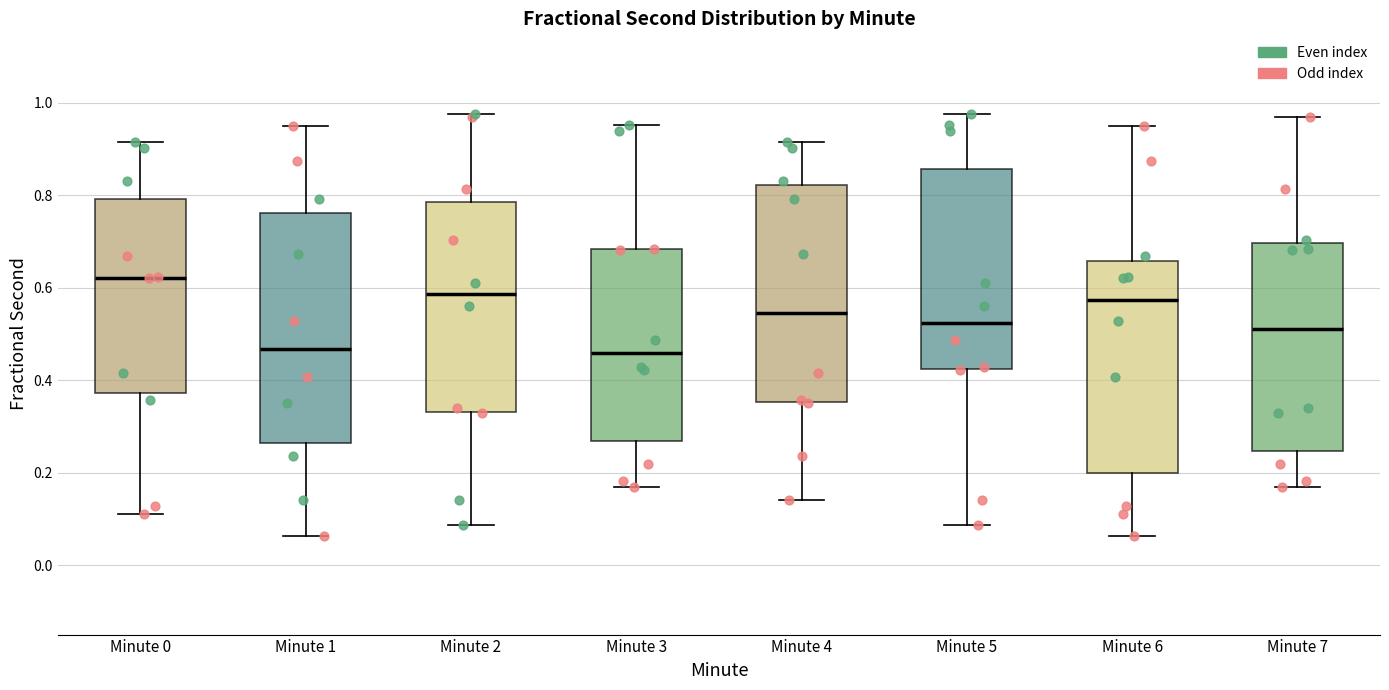

Which box has the highest median line?

Minute 0